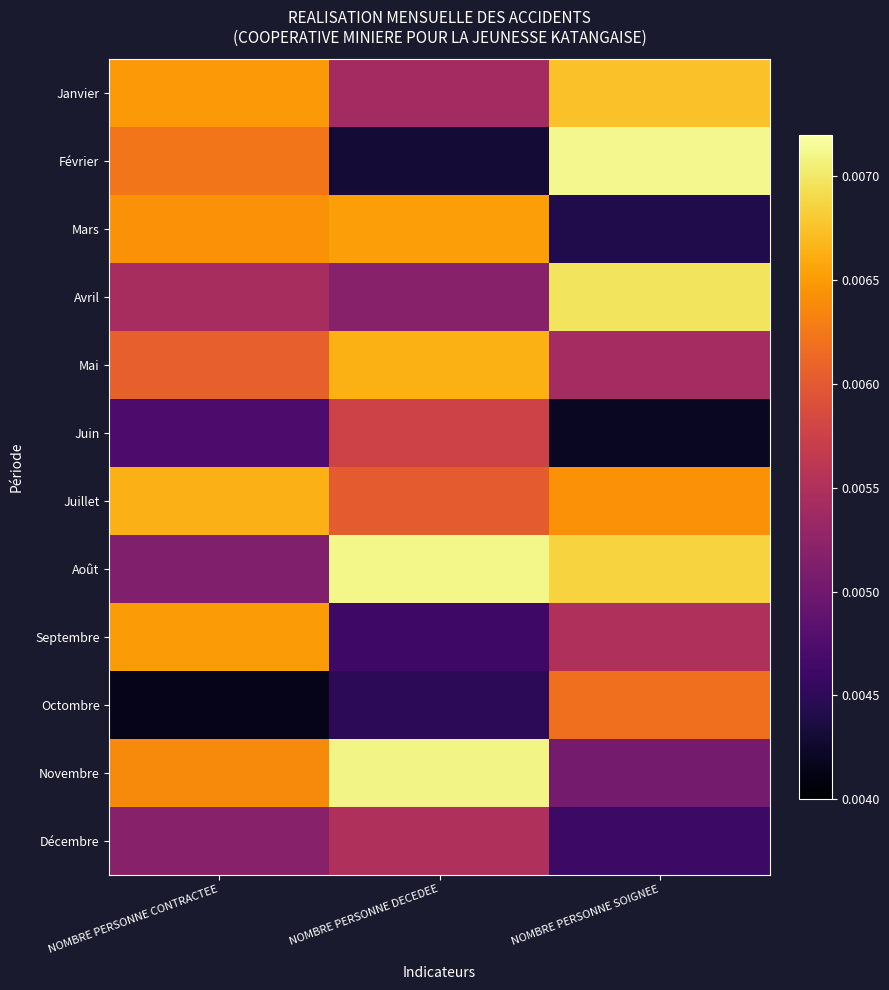

List the series in order of their peak value, highest first.

Février, Août, Novembre, Avril, Janvier, Juillet, Mai, Mars, Septembre, Octombre, Juin, Décembre